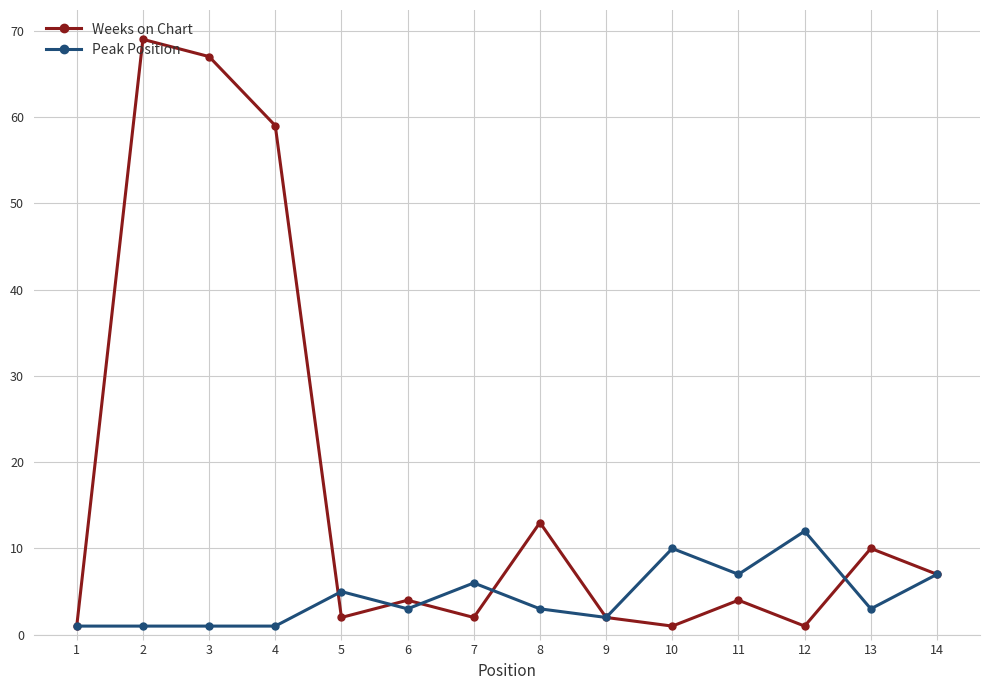

Which series has the widest spread of values?

Weeks on Chart